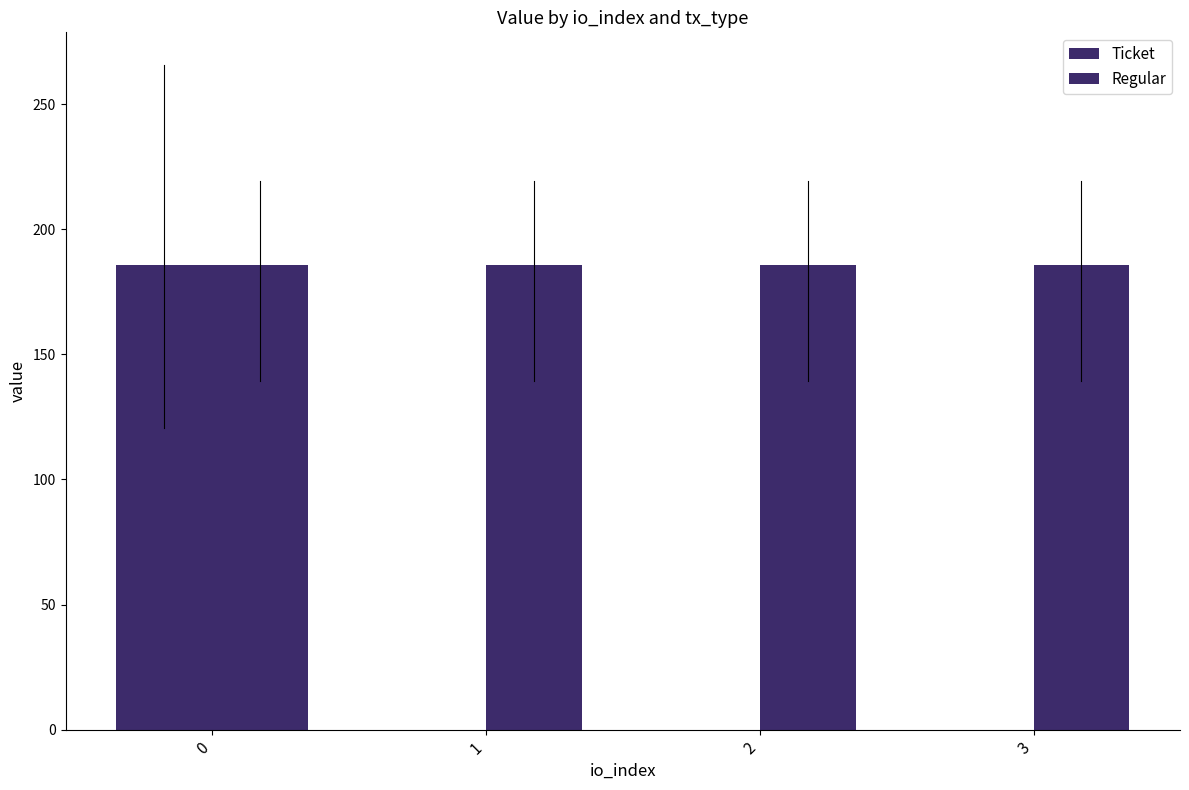

Count the number of categories in the chart.

4